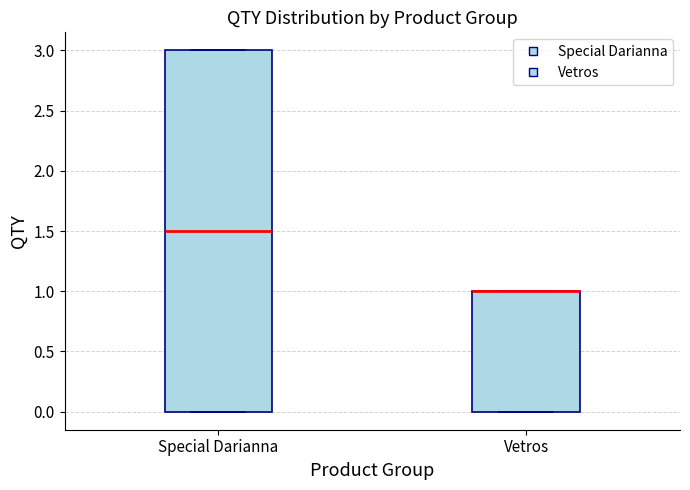

Comparing the boxes themselves (not the whiskers), which one is the tallest?

Special Darianna